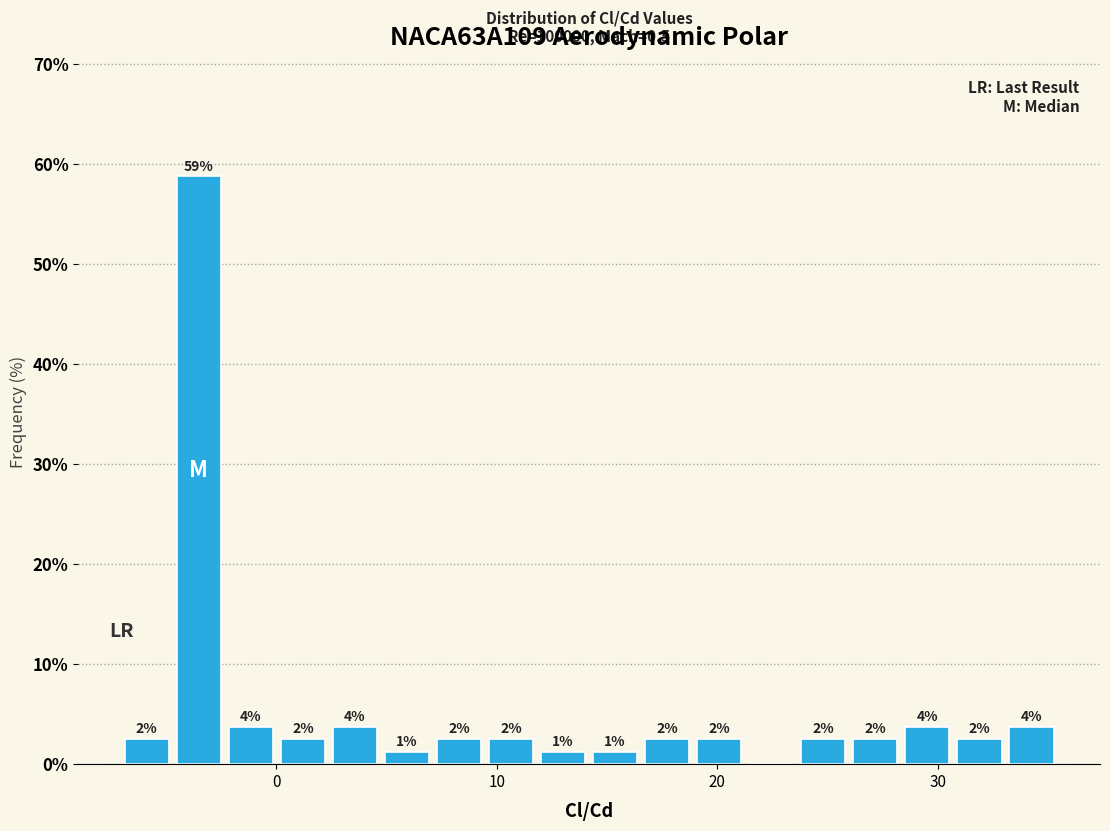

Around what value on the x-axis is the tallest bar? Give the approximate position of its centre, as read against the axis.

-4